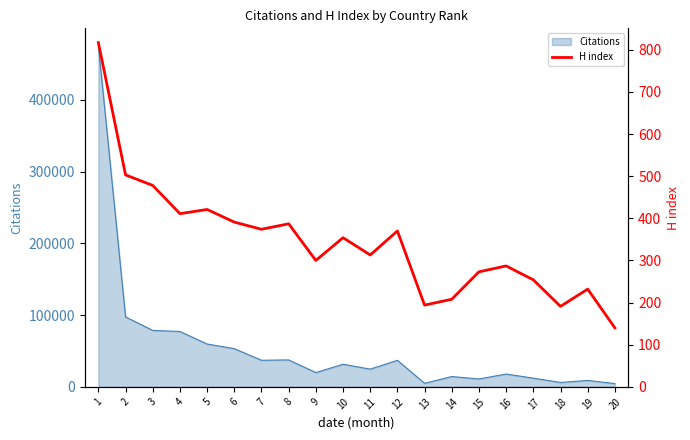

What is the greatest value displayed?

817